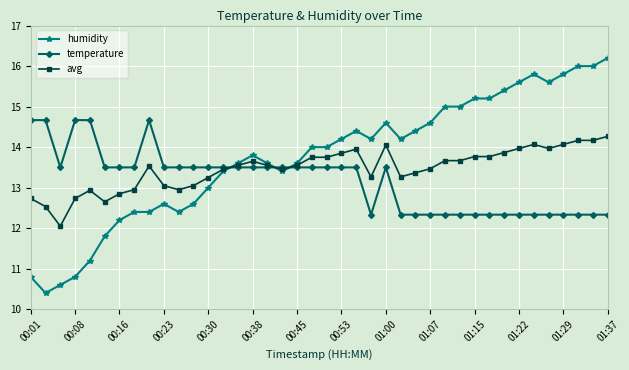

Count the number of data series in this chart.

3